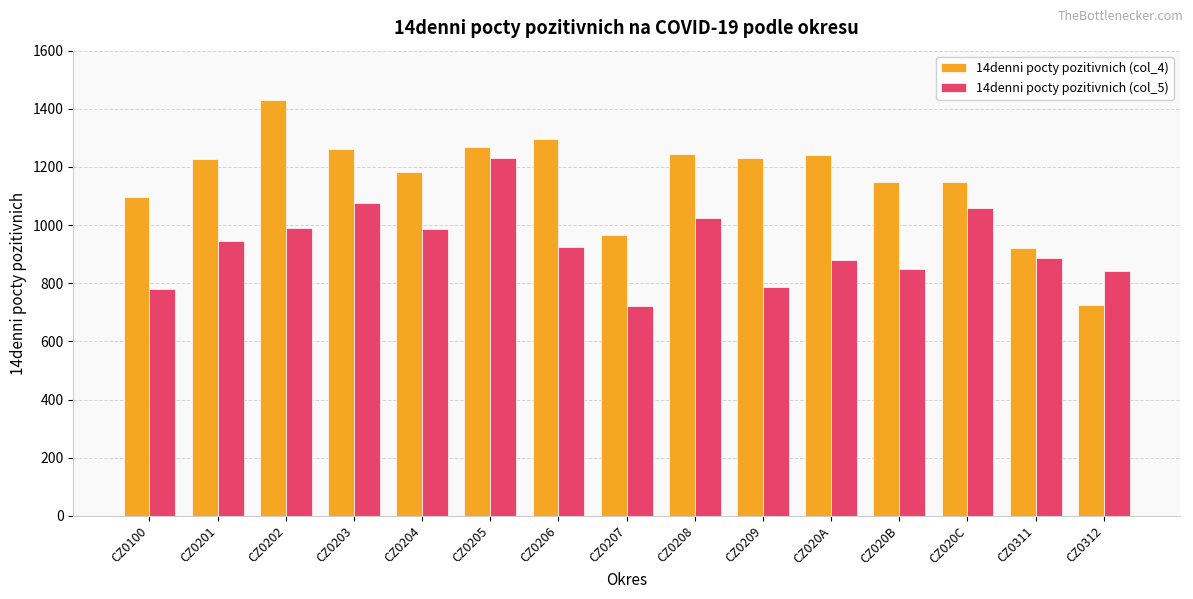

Rank the series by their average value, from highest to lowest.

14denni pocty pozitivnich (col_4), 14denni pocty pozitivnich (col_5)